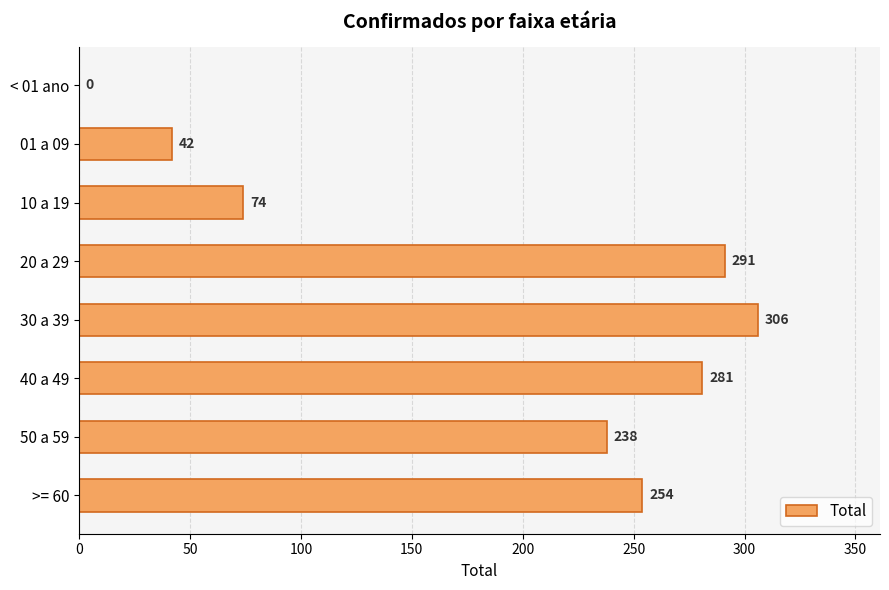

What is the sum of all values?

1486